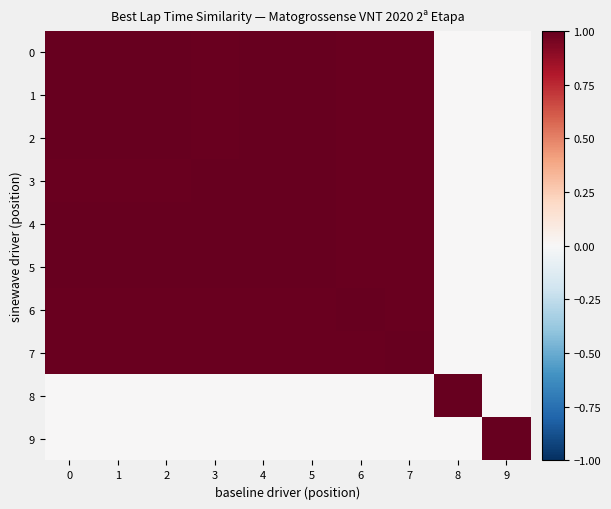

Reading left to right, transcribe all the data shown in this chart.

0: 0=1.0	1=1.0	2=1.0	3=1.0	4=1.0	5=1.0	6=1.0	7=1.0	8=0.0	9=0.0
1: 0=1.0	1=1.0	2=1.0	3=1.0	4=1.0	5=1.0	6=1.0	7=1.0	8=0.0	9=0.0
2: 0=1.0	1=1.0	2=1.0	3=1.0	4=1.0	5=1.0	6=1.0	7=1.0	8=0.0	9=0.0
3: 0=1.0	1=1.0	2=1.0	3=1.0	4=1.0	5=1.0	6=1.0	7=1.0	8=0.0	9=0.0
4: 0=1.0	1=1.0	2=1.0	3=1.0	4=1.0	5=1.0	6=1.0	7=1.0	8=0.0	9=0.0
5: 0=1.0	1=1.0	2=1.0	3=1.0	4=1.0	5=1.0	6=1.0	7=1.0	8=0.0	9=0.0
6: 0=1.0	1=1.0	2=1.0	3=1.0	4=1.0	5=1.0	6=1.0	7=1.0	8=0.0	9=0.0
7: 0=1.0	1=1.0	2=1.0	3=1.0	4=1.0	5=1.0	6=1.0	7=1.0	8=0.0	9=0.0
8: 0=0.0	1=0.0	2=0.0	3=0.0	4=0.0	5=0.0	6=0.0	7=0.0	8=1.0	9=0.0
9: 0=0.0	1=0.0	2=0.0	3=0.0	4=0.0	5=0.0	6=0.0	7=0.0	8=0.0	9=1.0